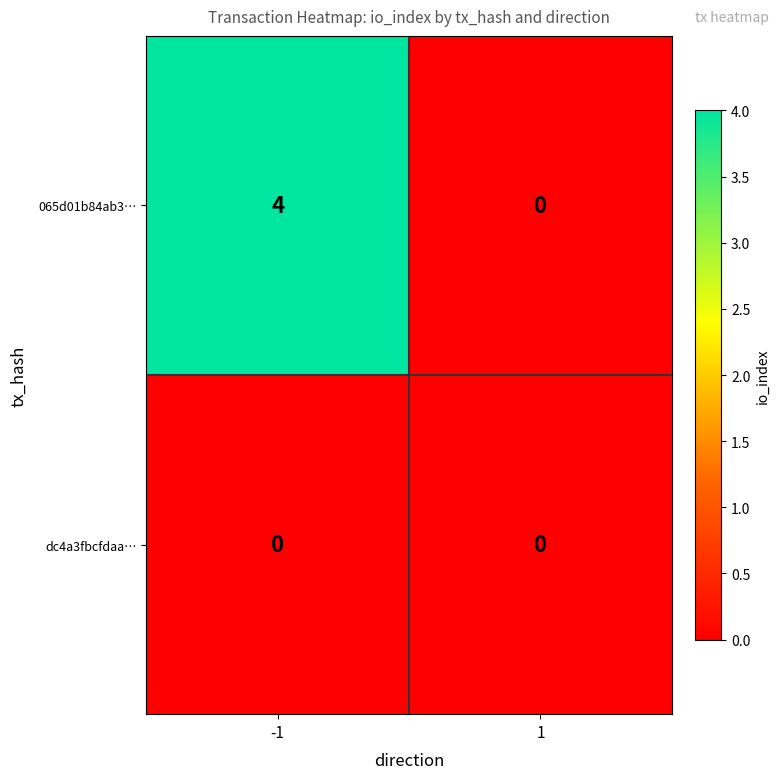

Reading right to left, what are all the values shown in this chart?

065d01b84ab3…: 1=0	-1=4
dc4a3fbcfdaa…: 1=0	-1=0